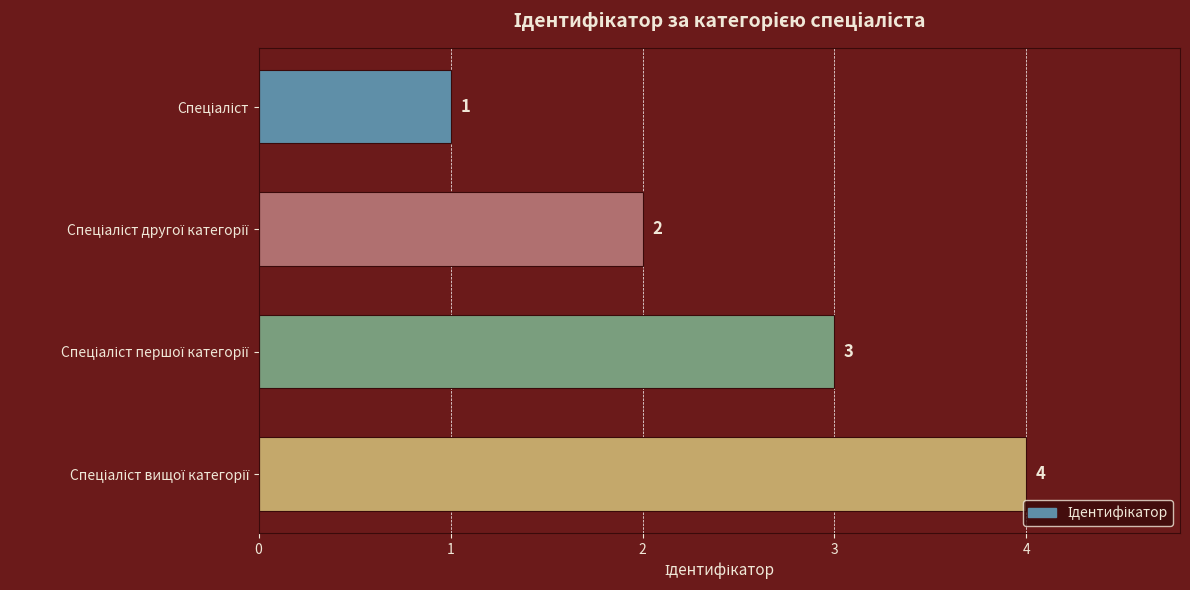

What is the value of the 1st bar from the top?

1